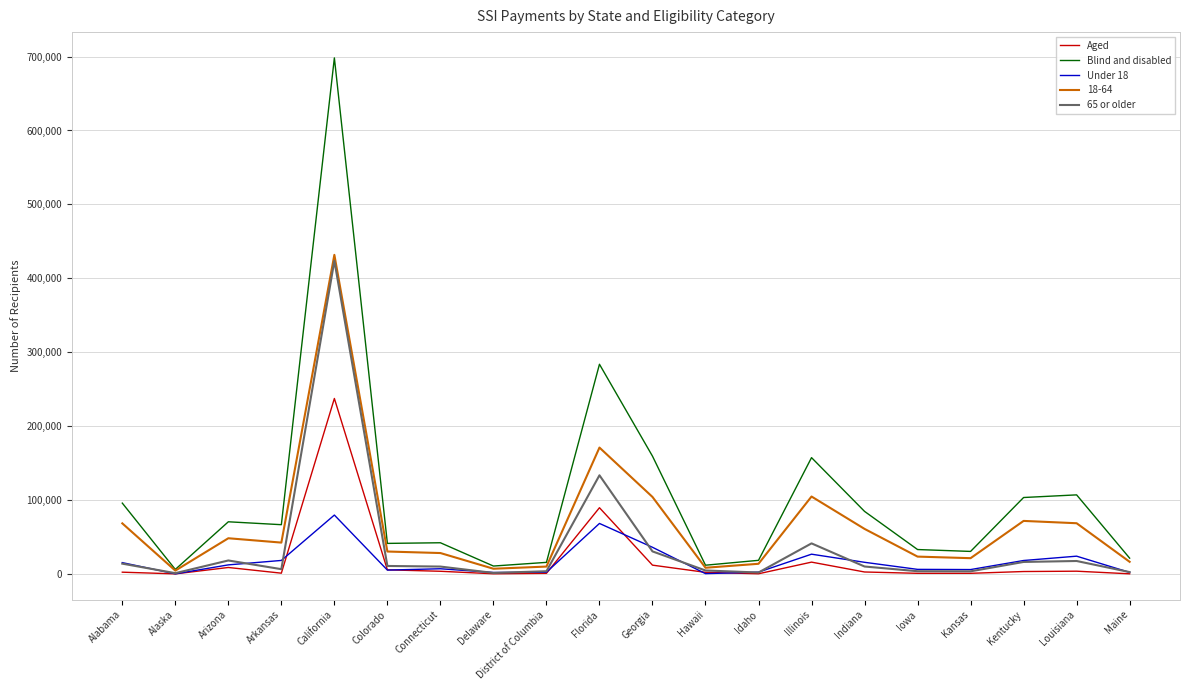

At which category does Under 18 reach its first local valley?

Alaska